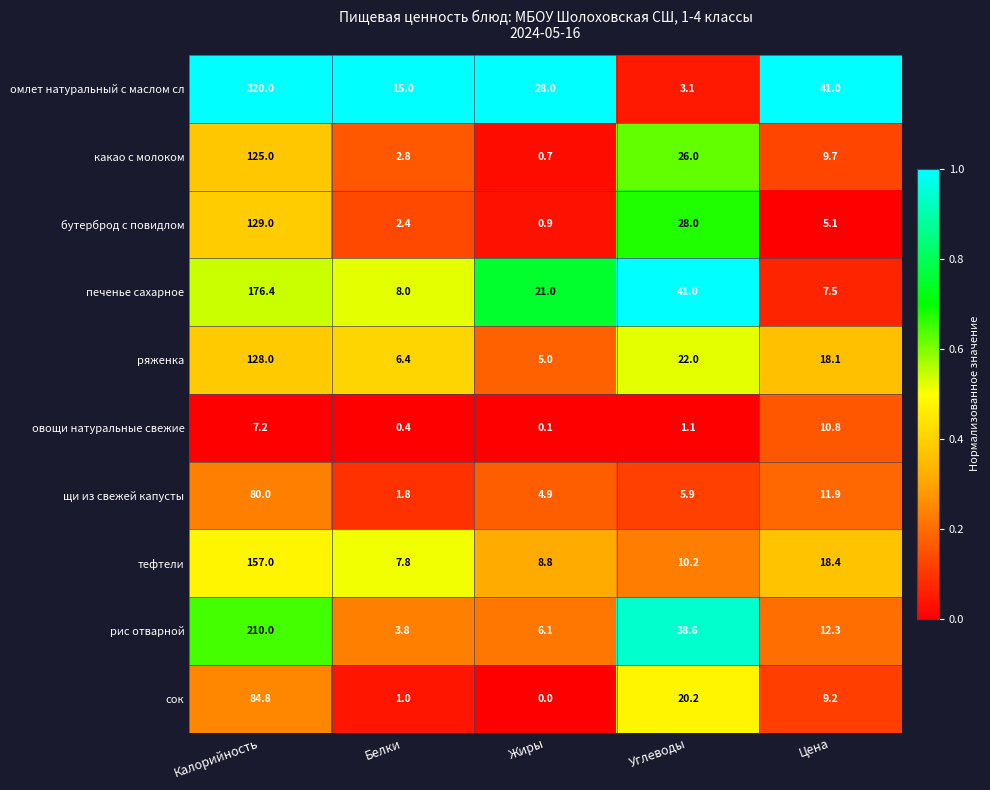

At Цена, list the series in order from largest to smallest.

омлет натуральный с маслом сл, тефтели, ряженка, рис отварной, щи из свежей капусты, овощи натуральные свежие, какао с молоком, сок, печенье сахарное, бутерброд с повидлом